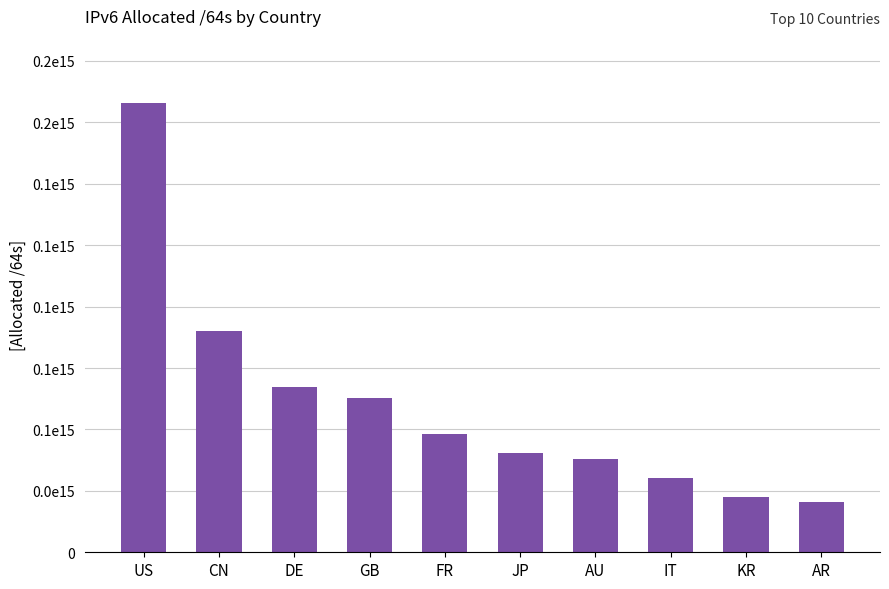

What is the sum of the values at GB and IT?

92715469963264